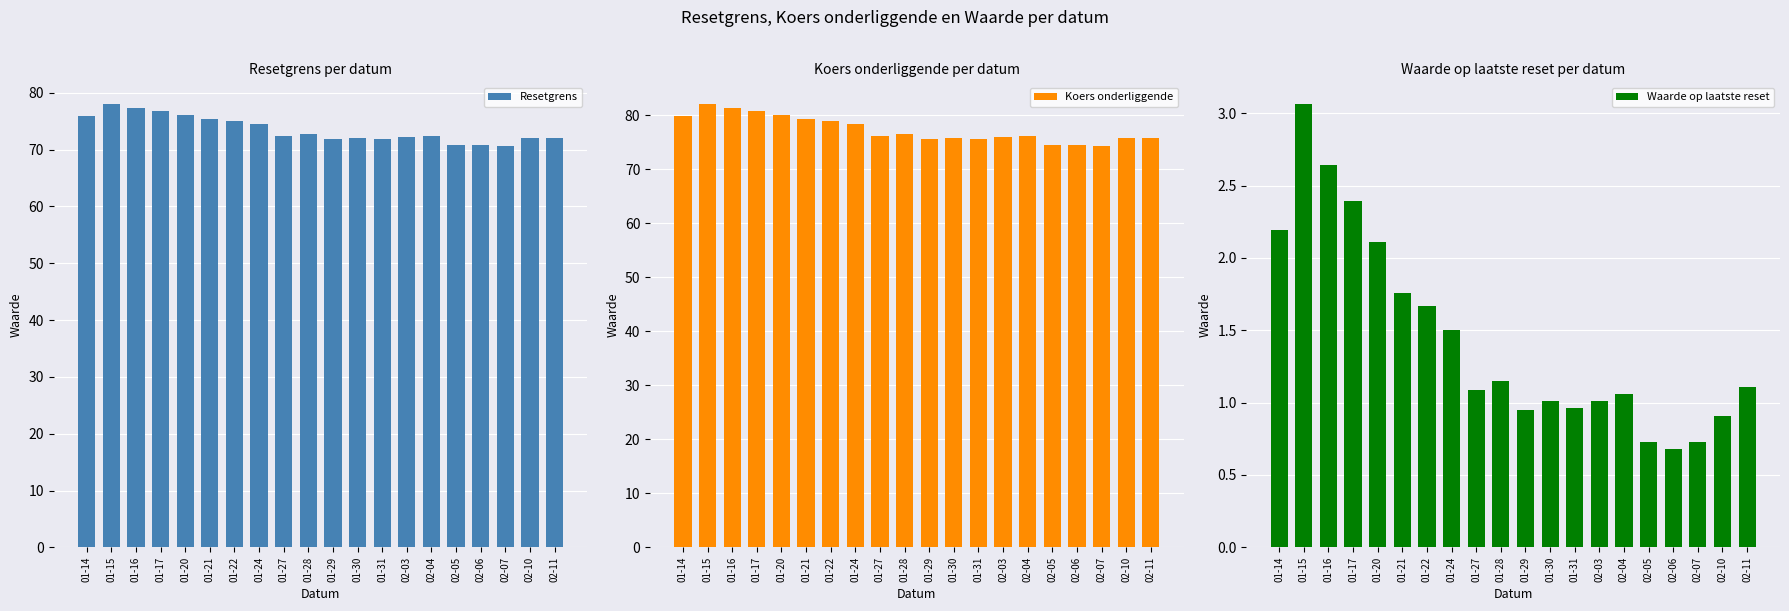

What is the minimum value for Waarde op laatste reset?

0.7